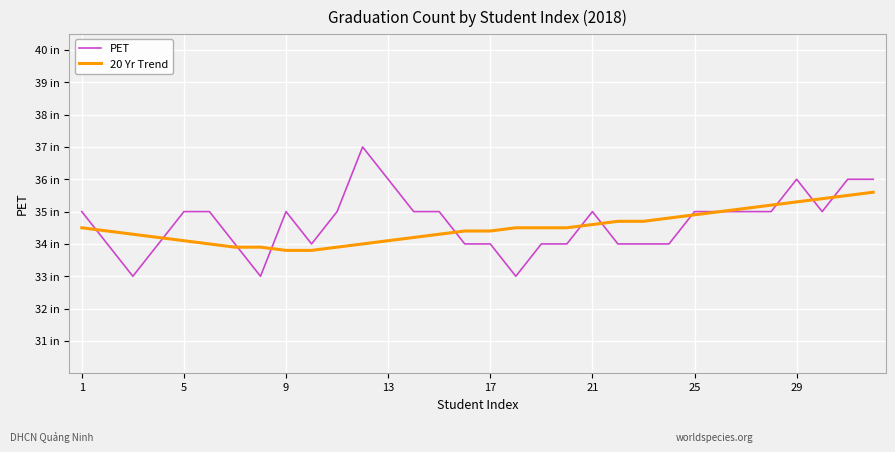

True or false: PET and 20 Yr Trend cross at least once.

True